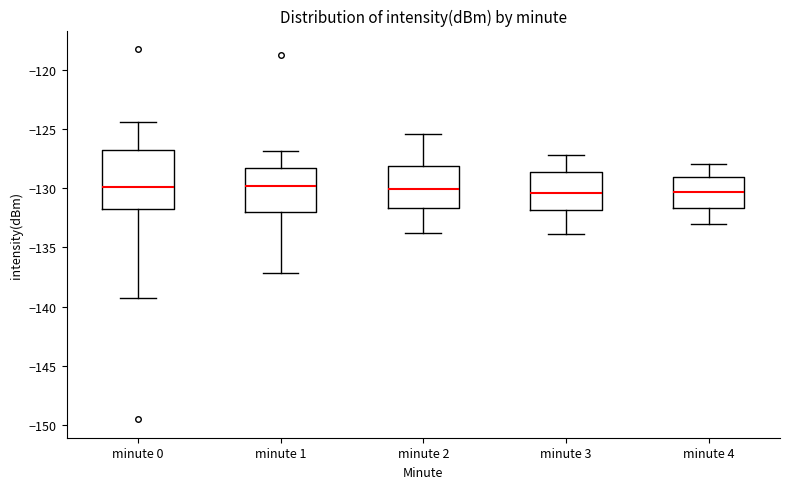

Where does the lower whisker of the box for minute 4 end on the y-axis? The values are not printed on the chart, so give them approximately, as read against the axis.

-133.0